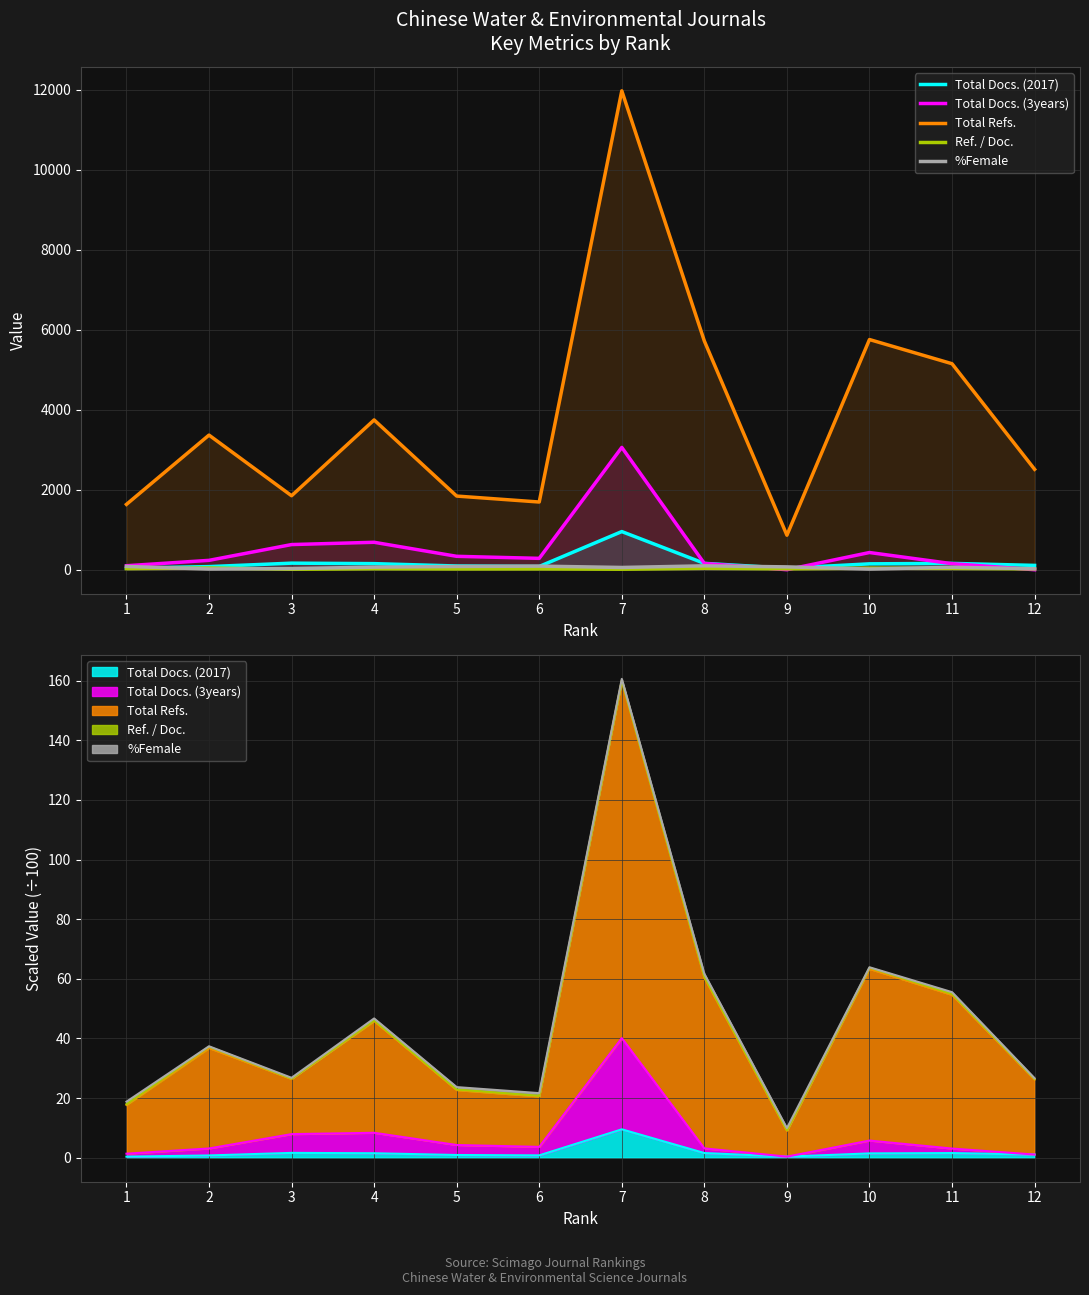

At 6, list the series in order from smallest to largest.

Ref. / Doc., Total Docs. (2017), %Female, Total Docs. (3years), Total Refs.